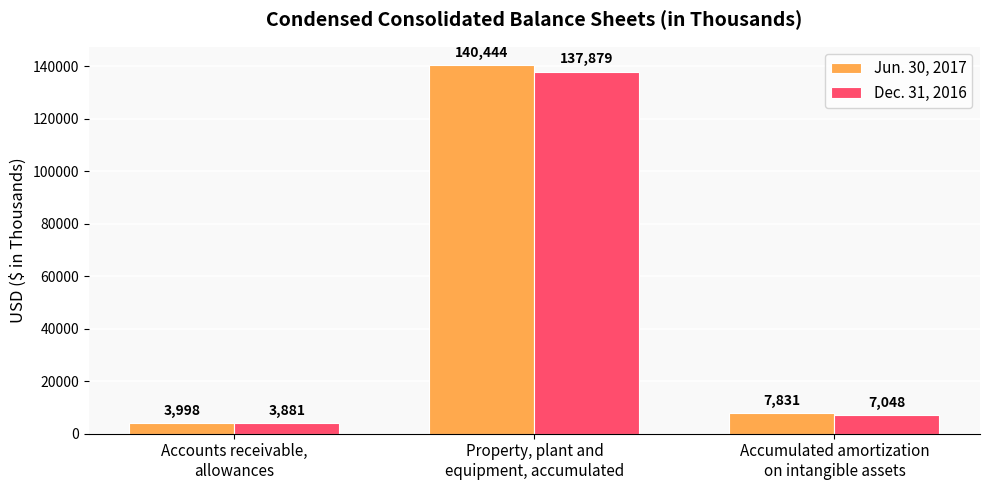

Between Accounts receivable,
allowances and Property, plant and
equipment, accumulated, which series saw the biggest shift?

Jun. 30, 2017